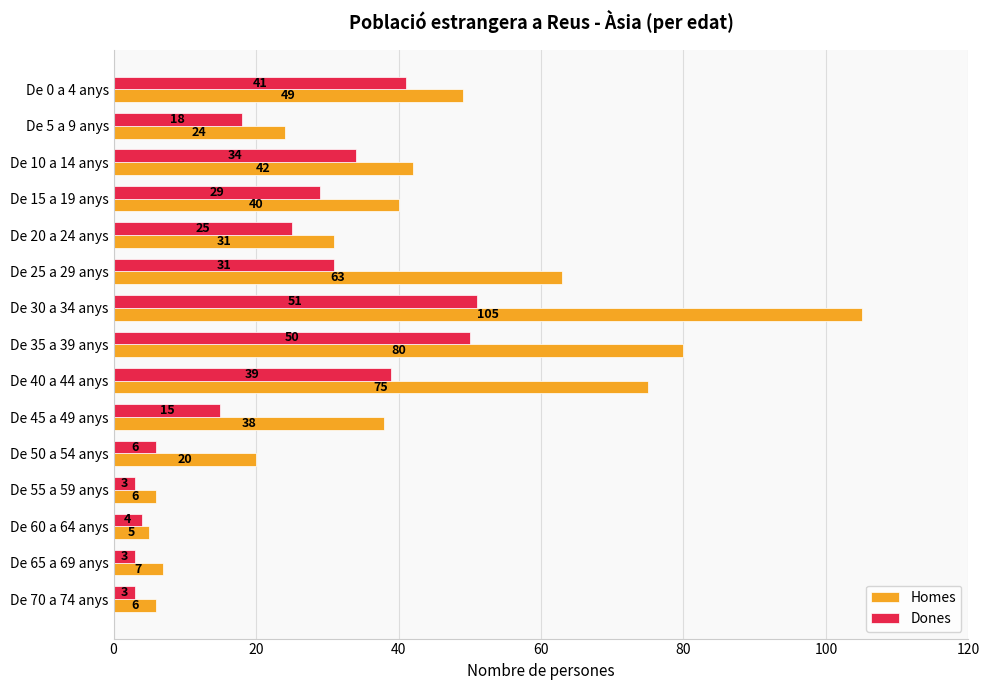

Is the value of Dones at De 30 a 34 anys greater than the value of Homes at De 5 a 9 anys?

Yes